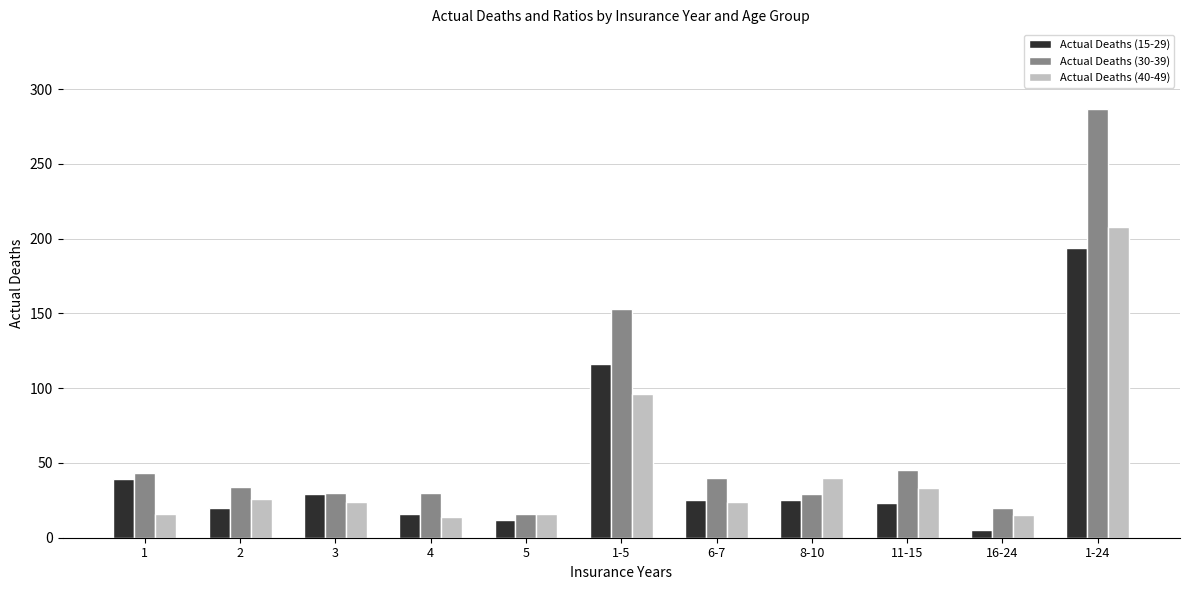

Which series has the widest spread of values?

Actual Deaths (30-39)